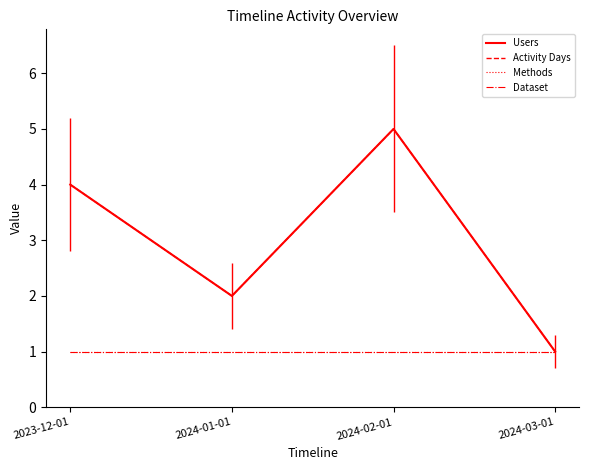

Does the chart have visible grid lines?

No